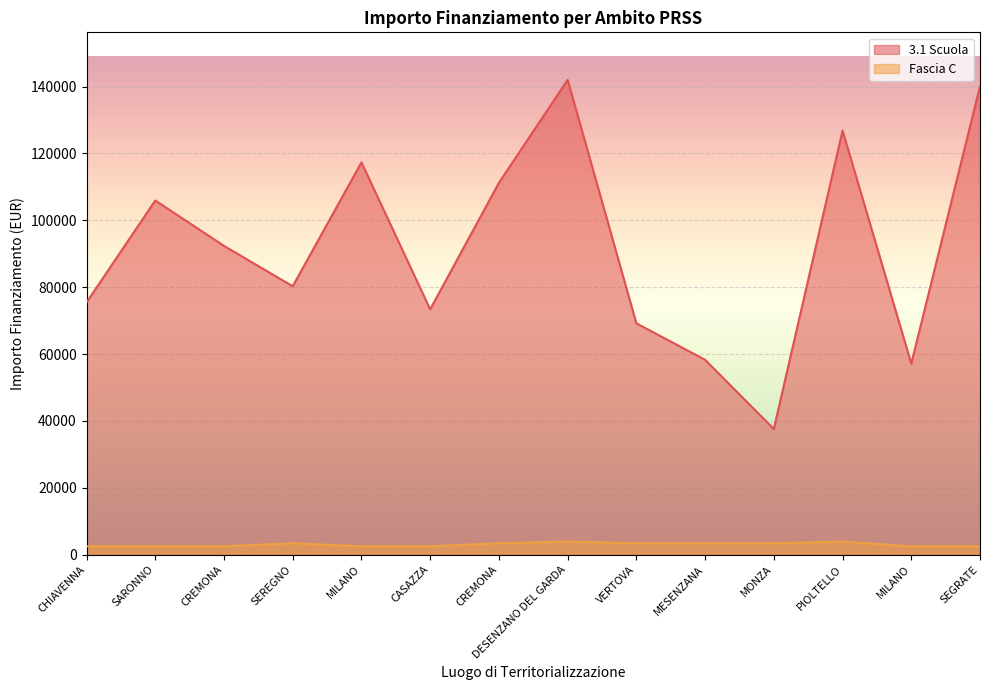

Where is the first local maximum for 3.1 Scuola?

SARONNO